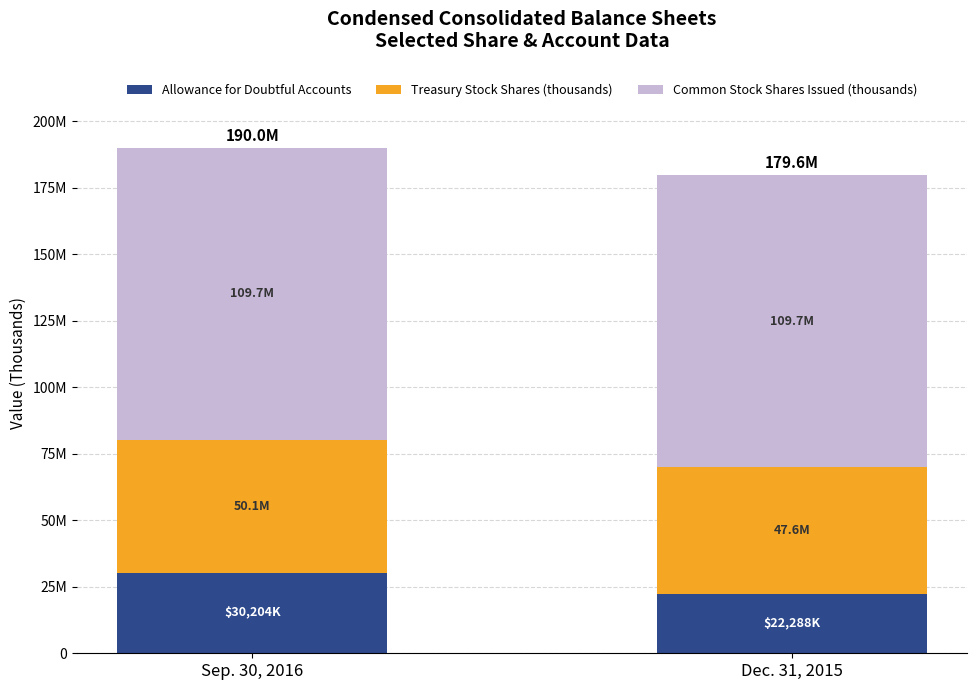

Which has a higher value, Dec. 31, 2015 or Sep. 30, 2016?

Sep. 30, 2016